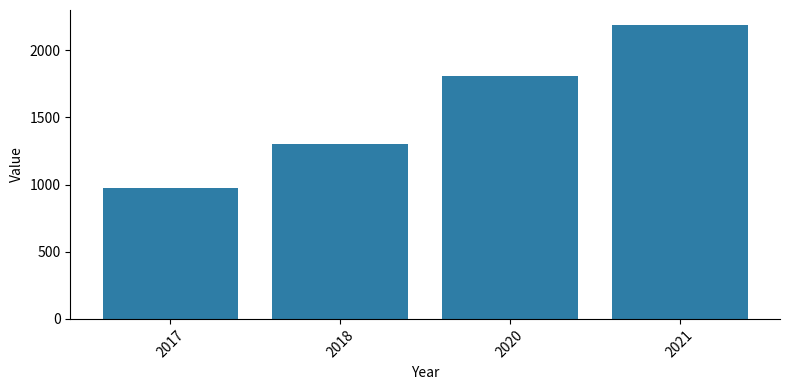

Reading left to right, extract all data points from this chart.

2017=978	2018=1304	2020=1808	2021=2190